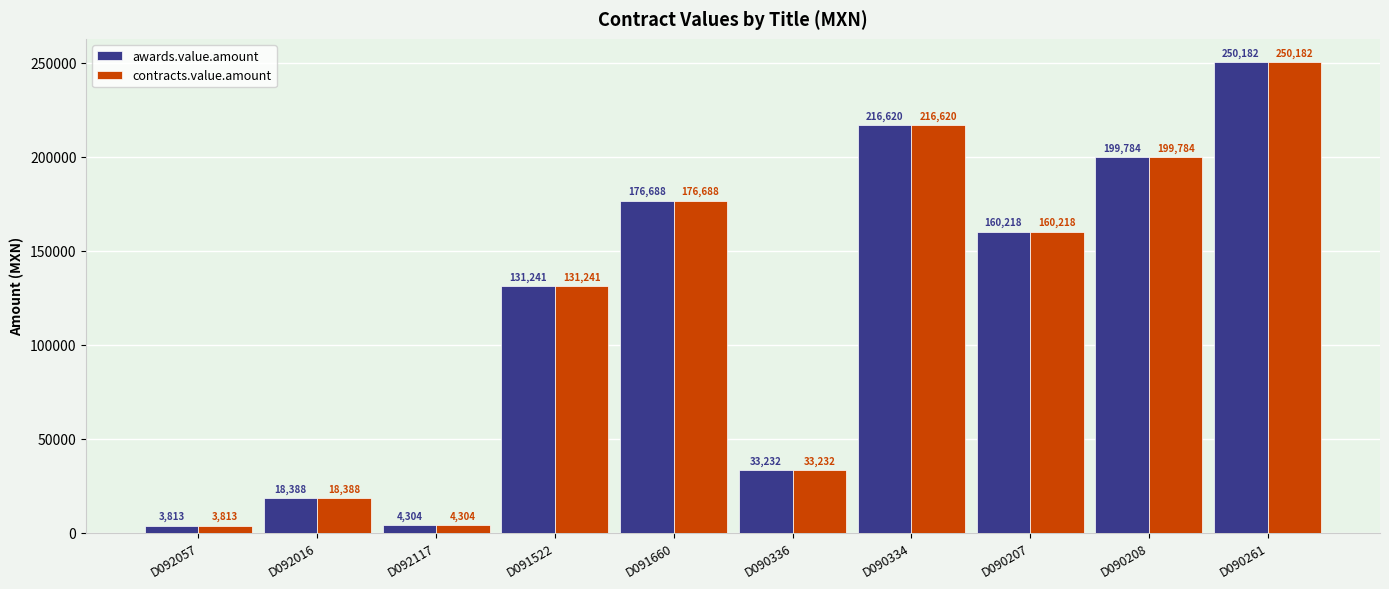

What value does the contracts.value.amount series have at D092016?

18388.5